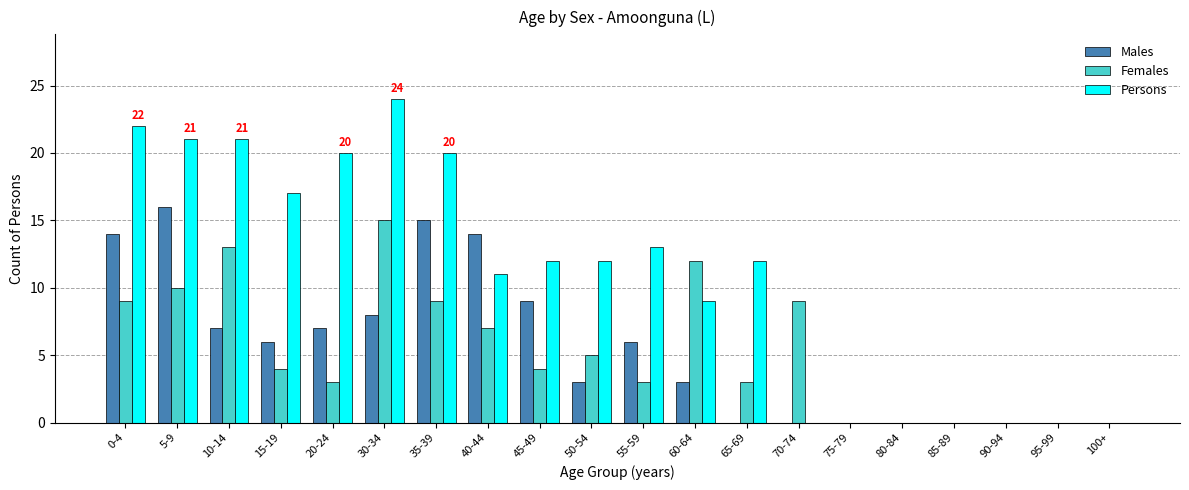

Reading left to right, extract all data points from this chart.

Males: 0-4=14	5-9=16	10-14=7	15-19=6	20-24=7	30-34=8	35-39=15	40-44=14	45-49=9	50-54=3	55-59=6	60-64=3	65-69=0	70-74=0	75-79=0	80-84=0	85-89=0	90-94=0	95-99=0	100+=0
Females: 0-4=9	5-9=10	10-14=13	15-19=4	20-24=3	30-34=15	35-39=9	40-44=7	45-49=4	50-54=5	55-59=3	60-64=12	65-69=3	70-74=9	75-79=0	80-84=0	85-89=0	90-94=0	95-99=0	100+=0
Persons: 0-4=22	5-9=21	10-14=21	15-19=17	20-24=20	30-34=24	35-39=20	40-44=11	45-49=12	50-54=12	55-59=13	60-64=9	65-69=12	70-74=0	75-79=0	80-84=0	85-89=0	90-94=0	95-99=0	100+=0